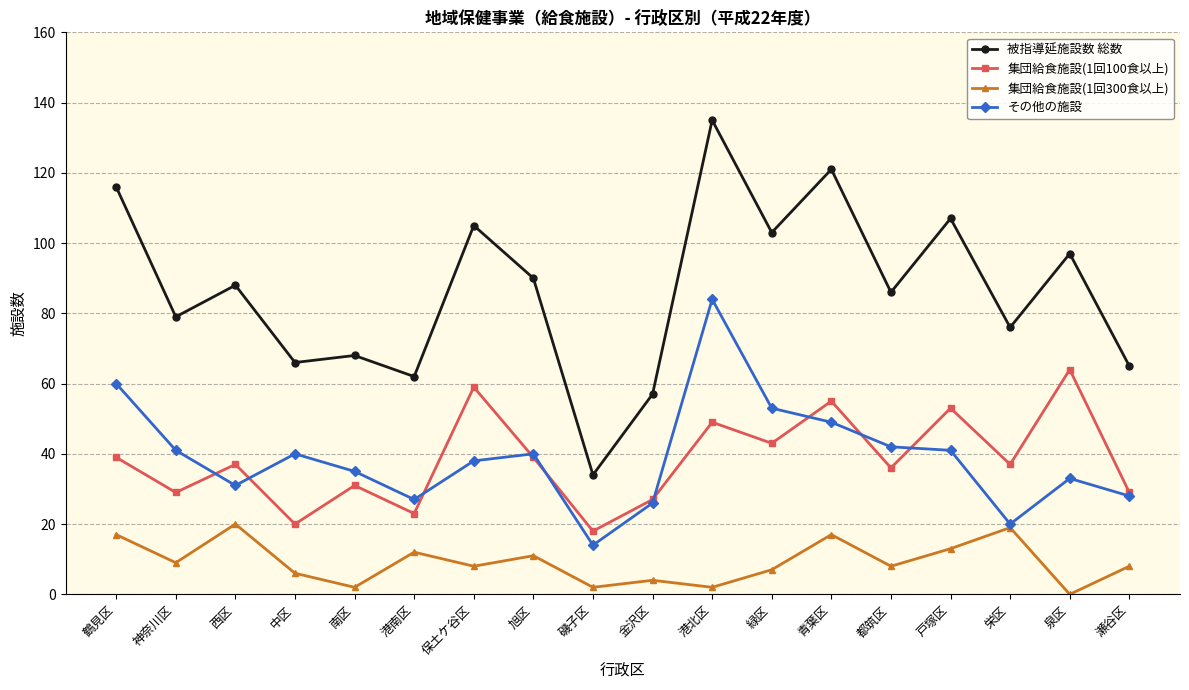

Is this an area chart (filled region under the line)?

No